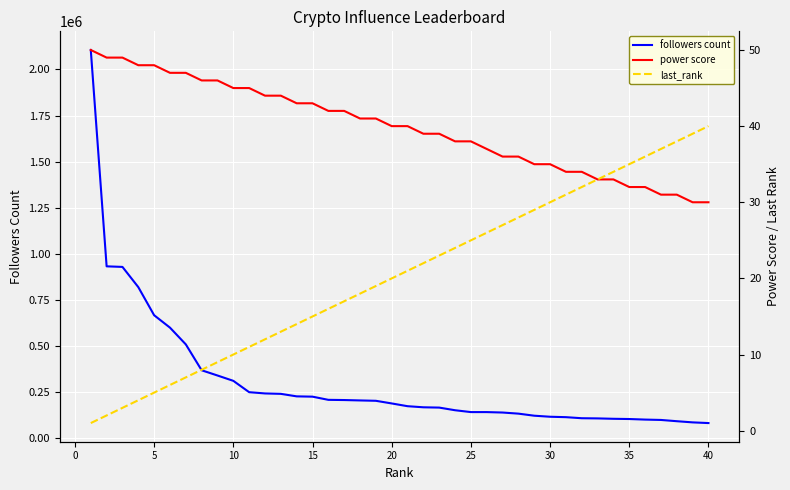

True or false: followers count and power score cross at least once.

False